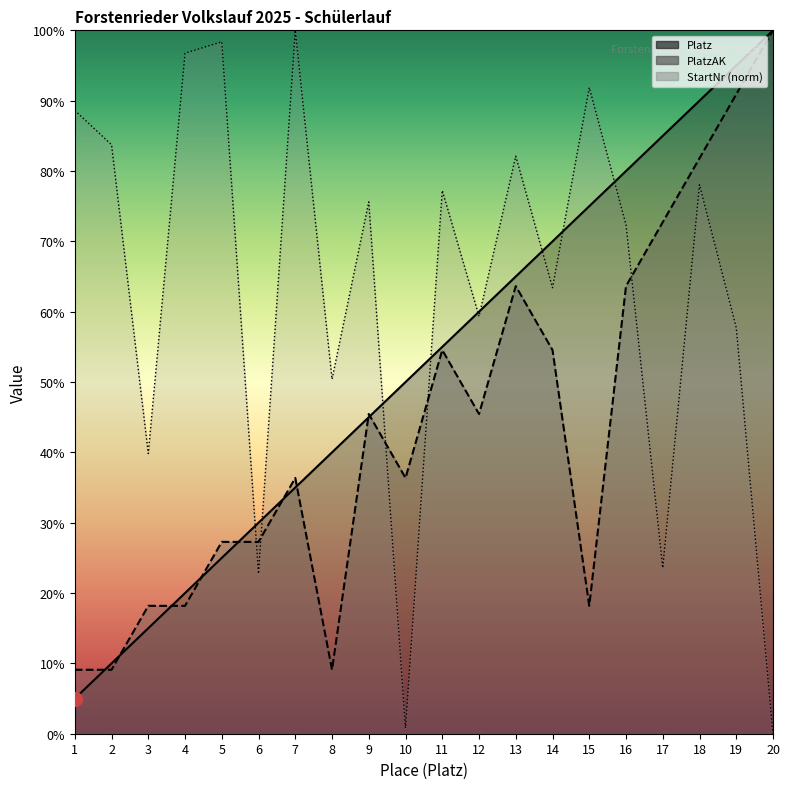

Which series changed the most between 7 and 20?

StartNr